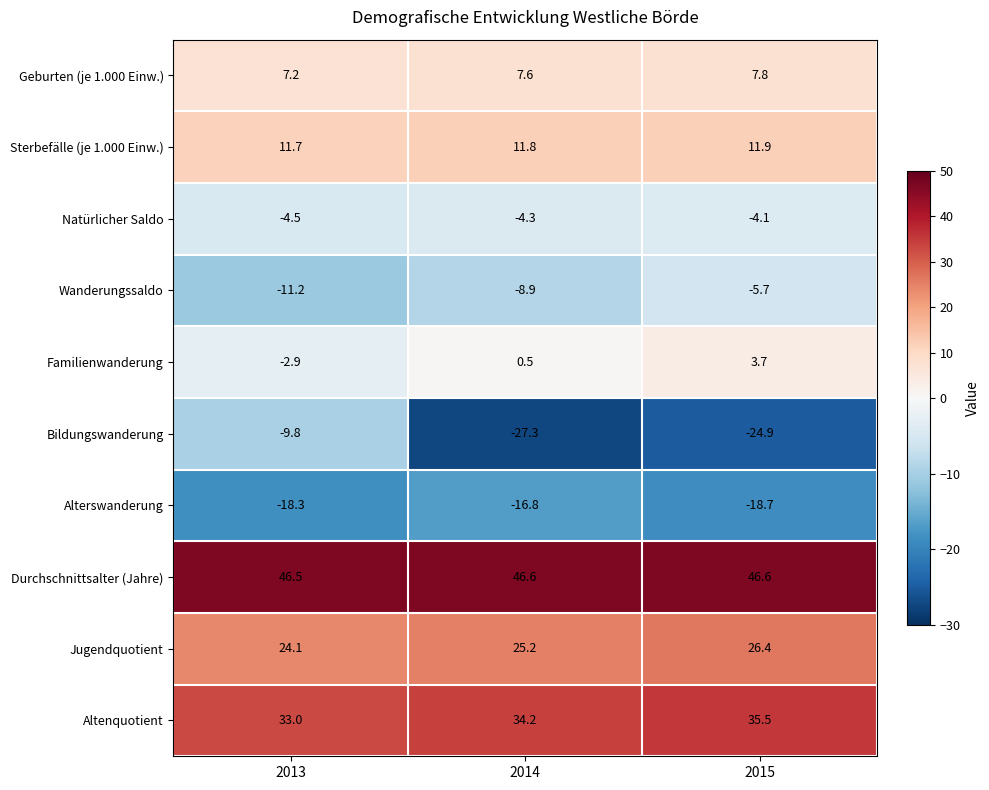

Which series has the largest total across all categories?

Durchschnittsalter (Jahre)